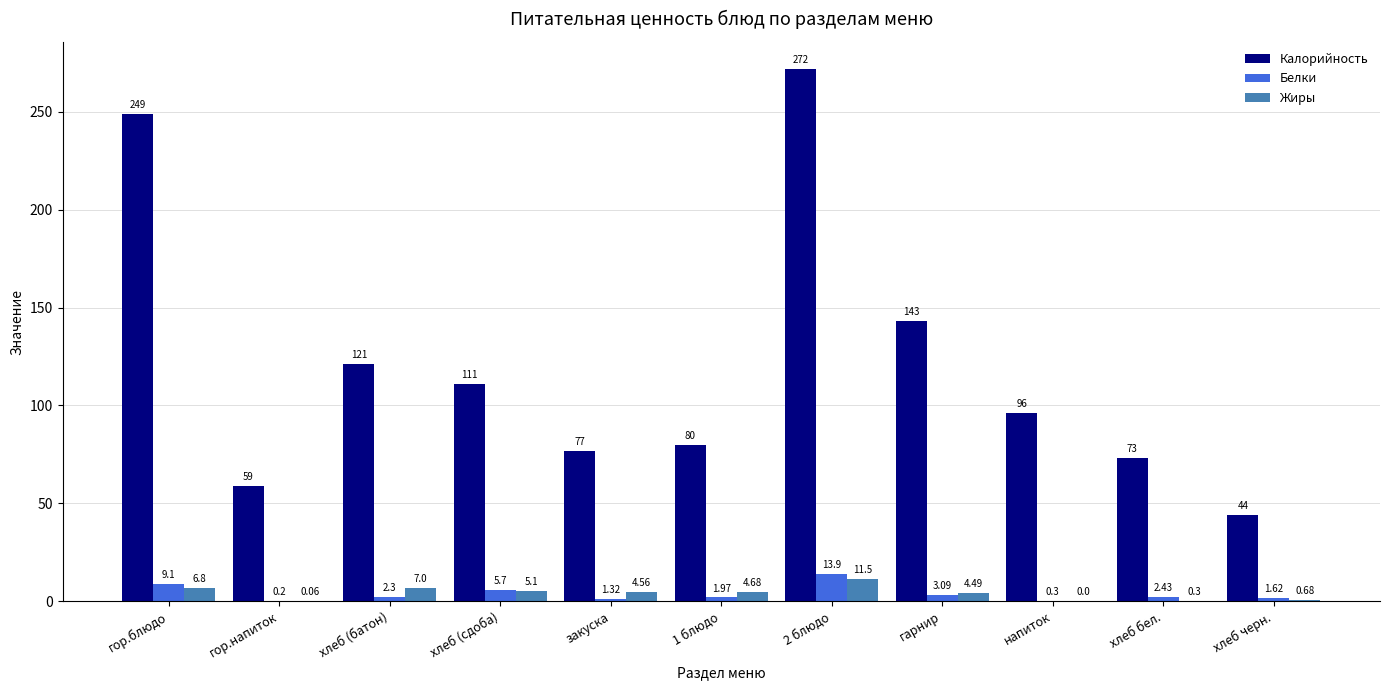

Which series has the largest range (max minus min)?

Калорийность